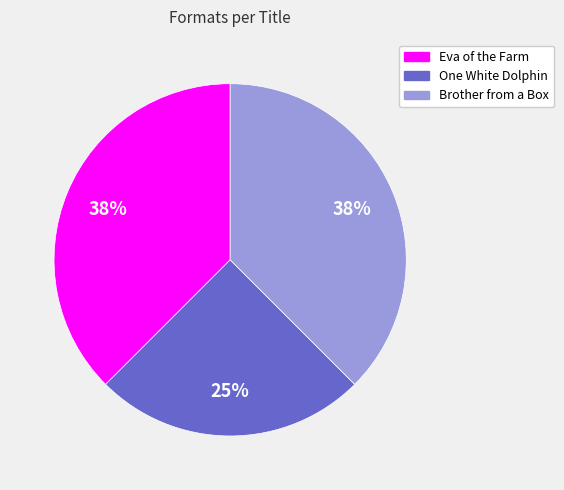

The One White Dolphin slice represents 25% of the pie. True or false?

True